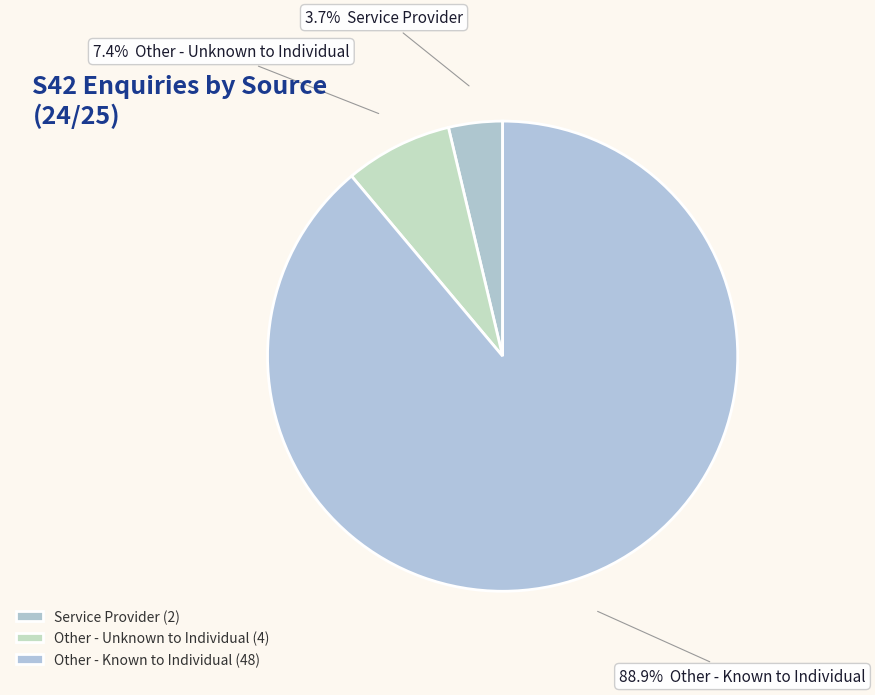

Is there any slice that represents more than half of the pie?

Yes